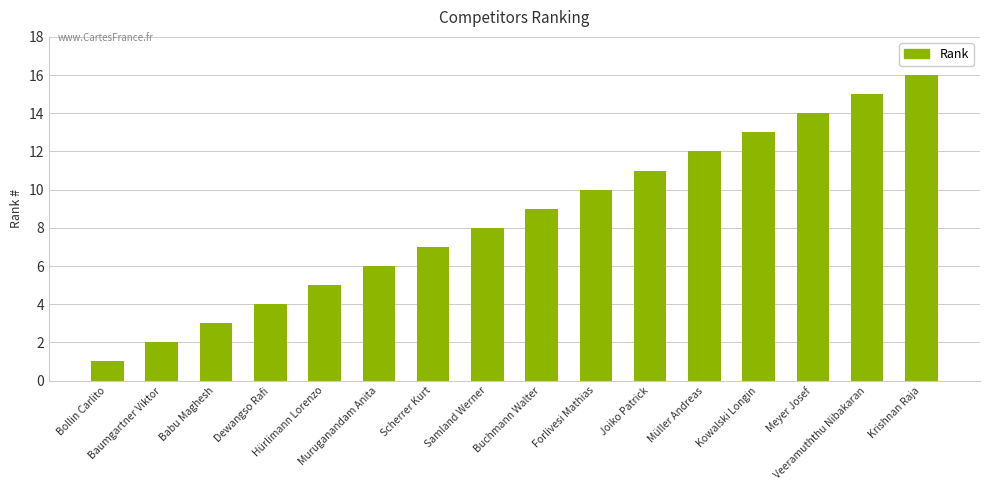

What is the greatest value displayed?

16